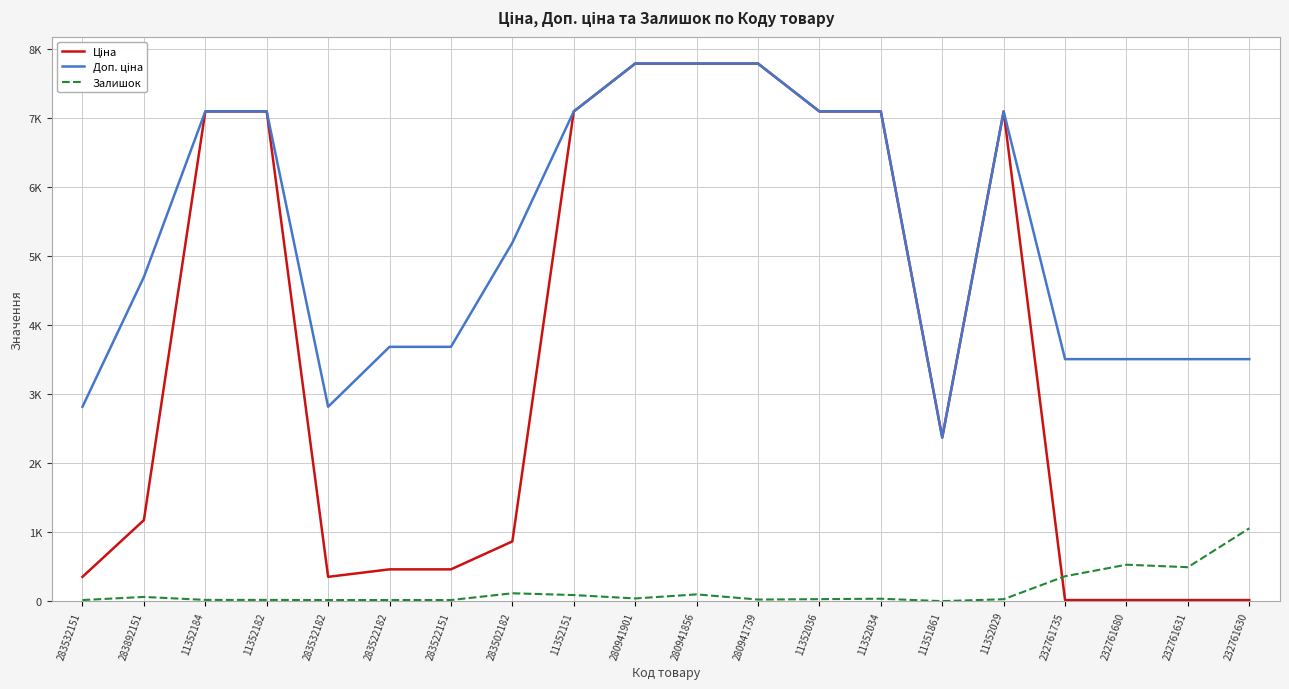

What is the average value of the Залишок series?

152.6